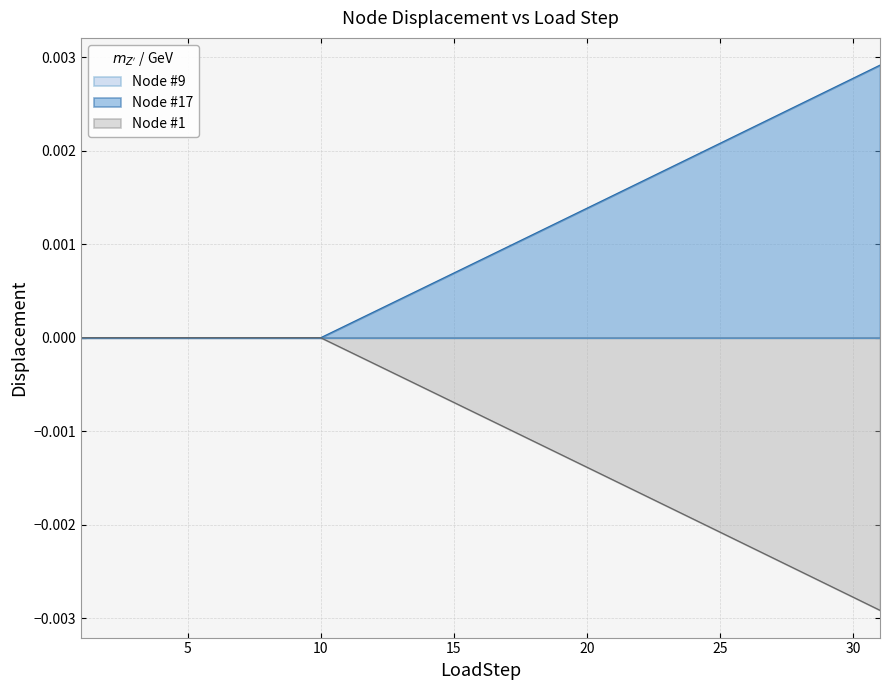

The Node #17 series shows 0.0 at 13. True or false?

False